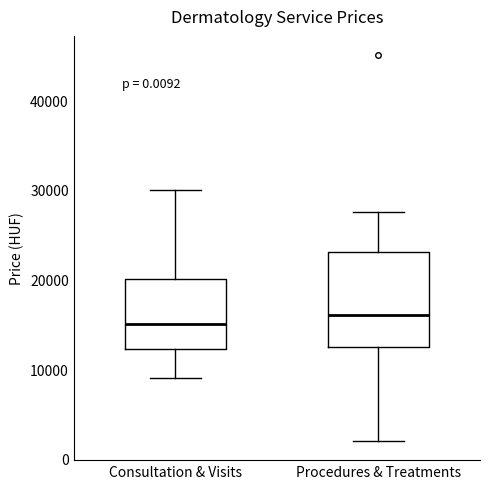

Which box's median line is the highest?

Procedures & Treatments